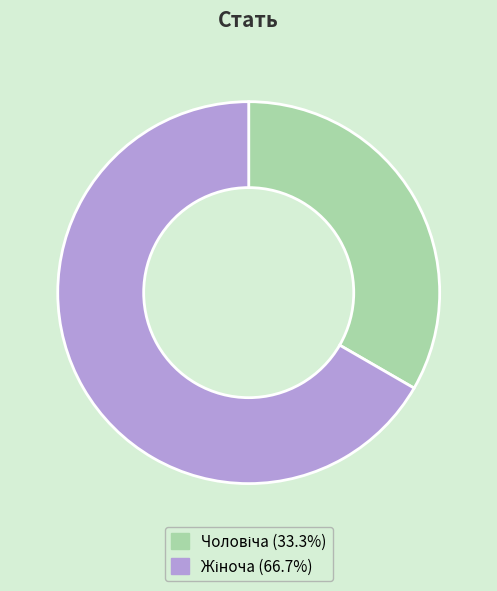

Is there a majority slice in this chart?

Yes